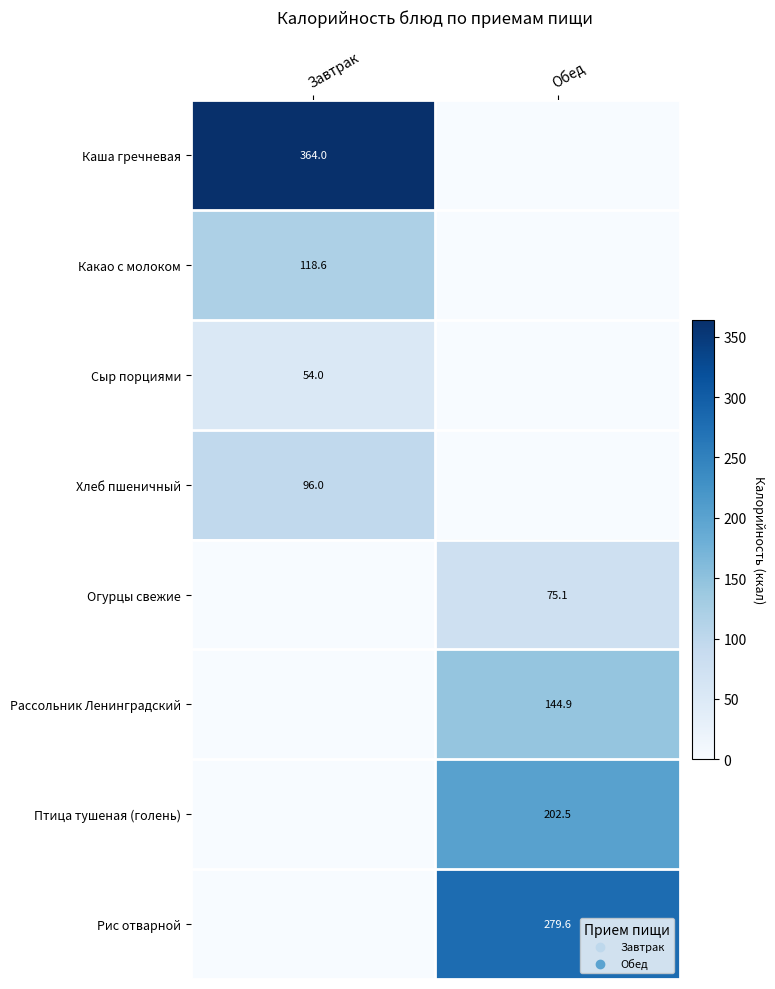

Is the value of Рис отварной at Обед greater than the value of Хлеб пшеничный at Завтрак?

Yes